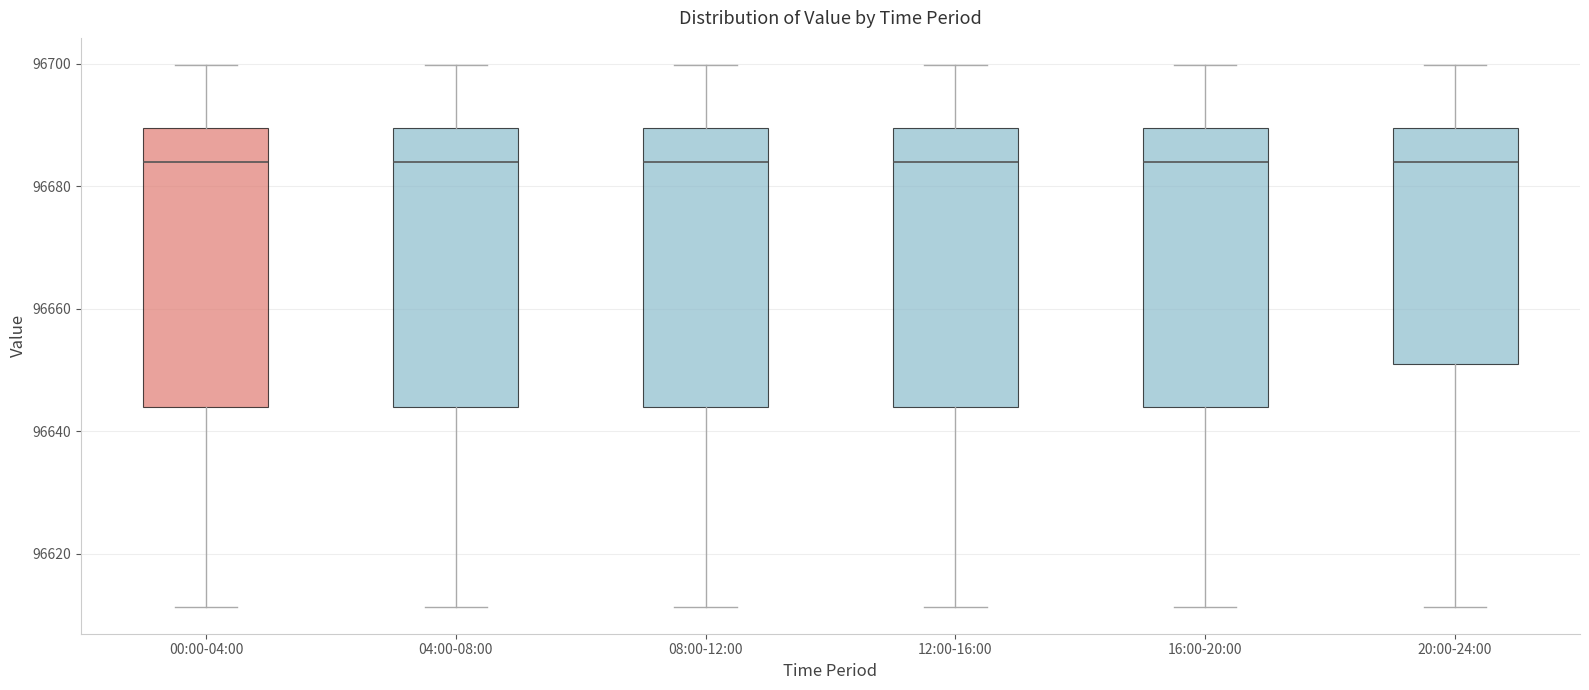

Where does the median line of the box for 08:00-12:00 sit on the y-axis? The values are not printed on the chart, so give them approximately, as read against the axis.

96684